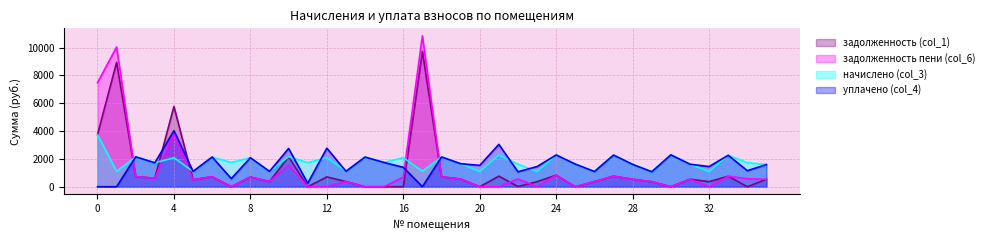

True or false: задолженность (col_1) has a value of 140.5 at 19.

False